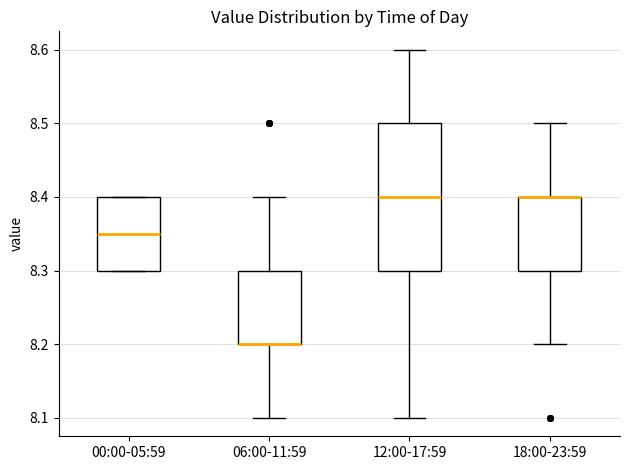

Where is the lower edge of the box for 12:00-17:59 on the y-axis? The values are not printed on the chart, so give them approximately, as read against the axis.

8.30